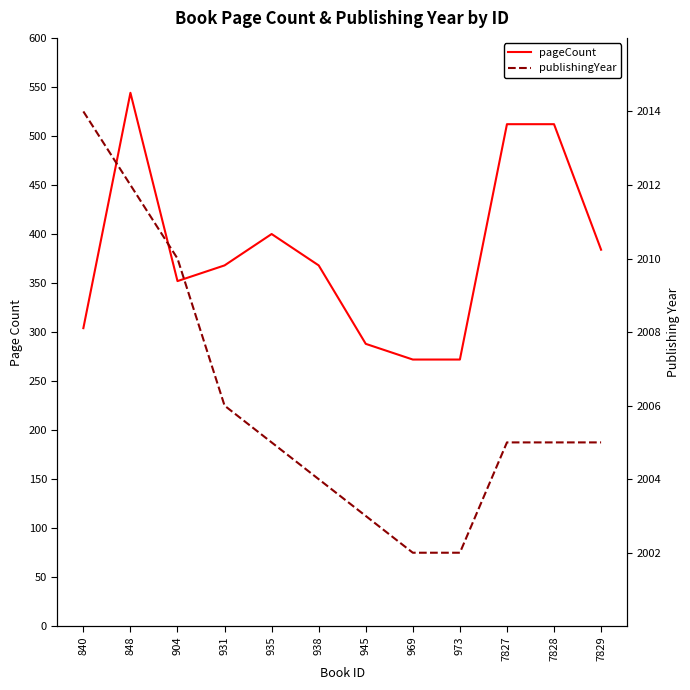

True or false: publishingYear has more than 1 interior local peaks.

False